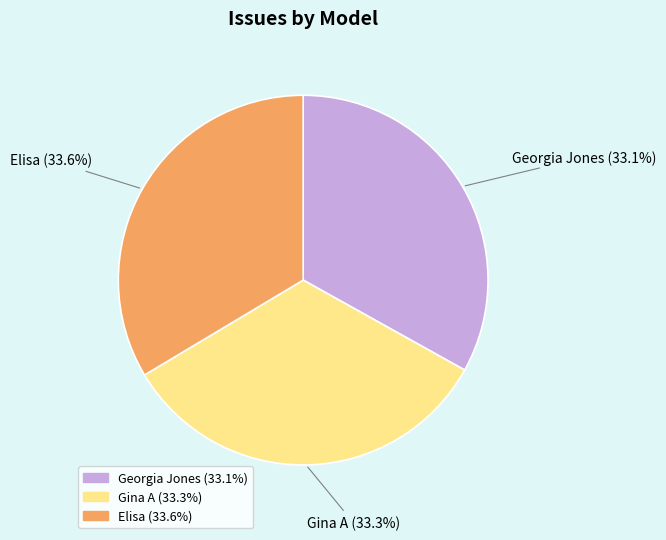

Approximately how many times larger is the value at Gina A compared to Georgia Jones?

1.0